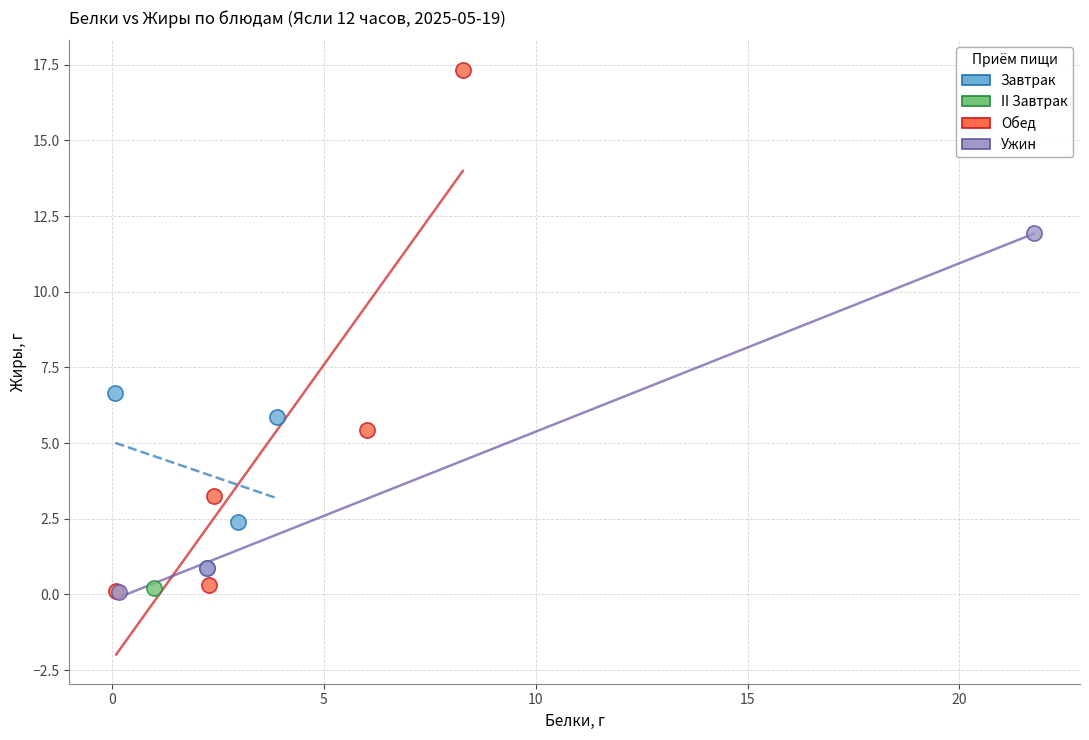

What are all the series names shown in the legend?

Завтрак, II Завтрак, Обед, Ужин